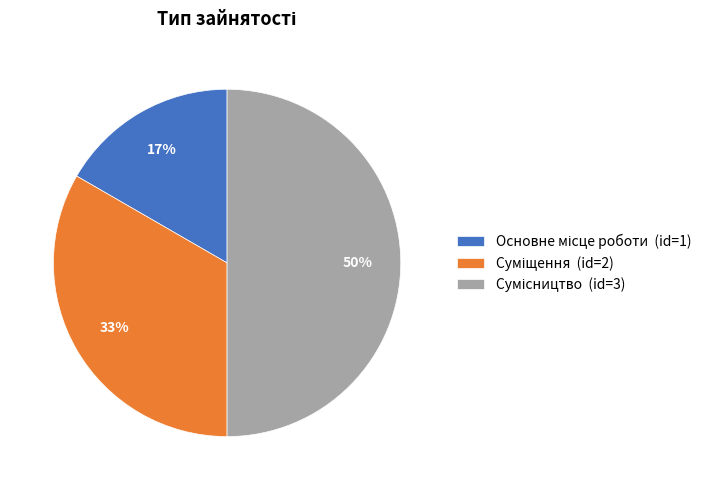

To the nearest percent, what is the difference between the largest and smallest slice percentages?

33%